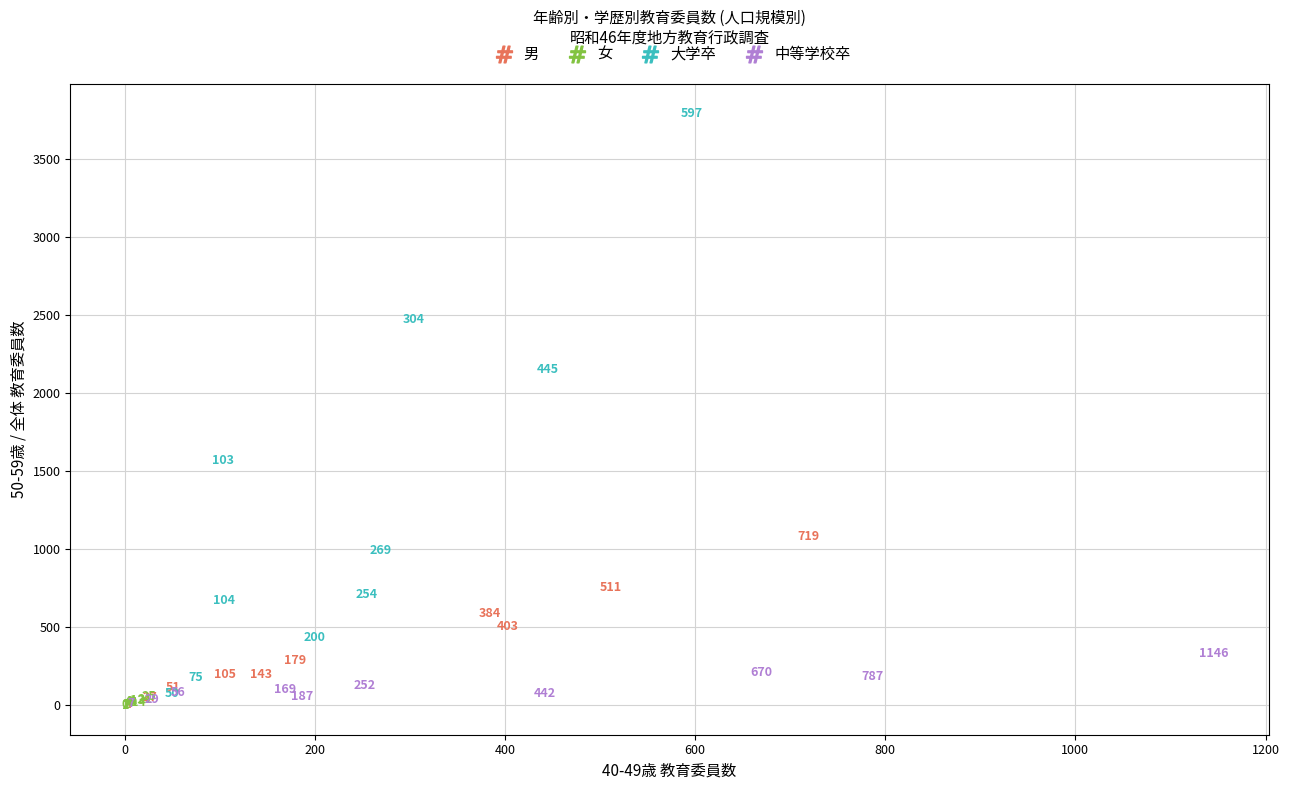

Which series reaches the minimum Y coordinate?

女